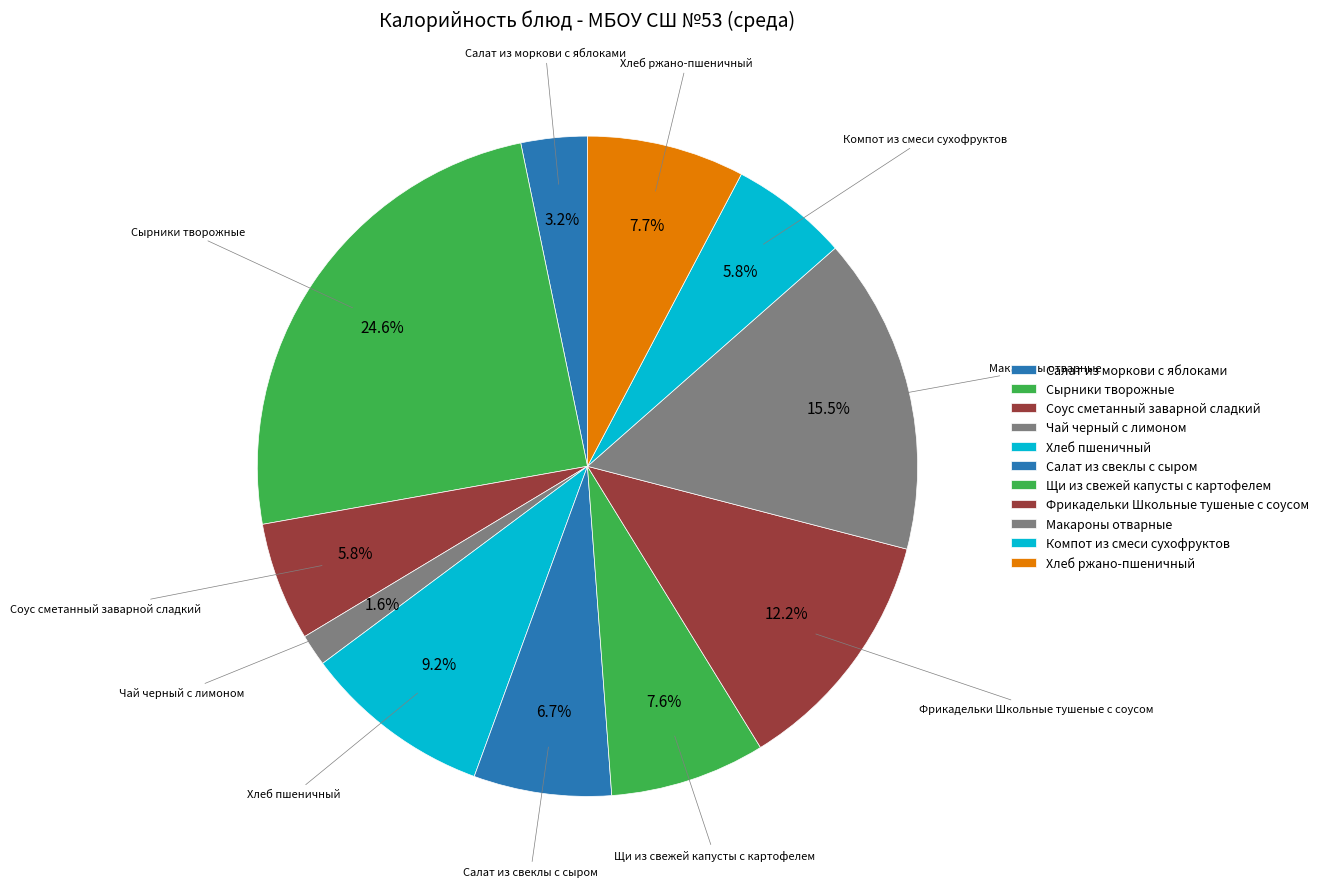

Approximately how many times larger is the value at Салат из свеклы с сыром compared to Хлеб ржано-пшеничный?

0.9